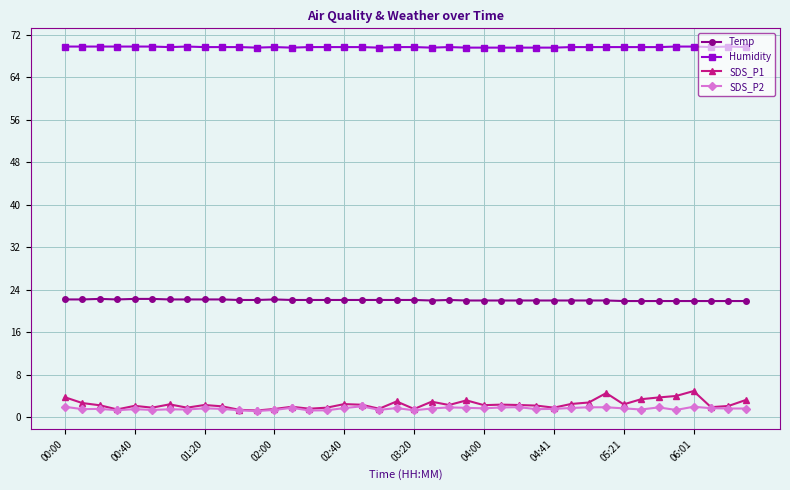

What is the value of the Humidity point at the 30th from the left?

69.7